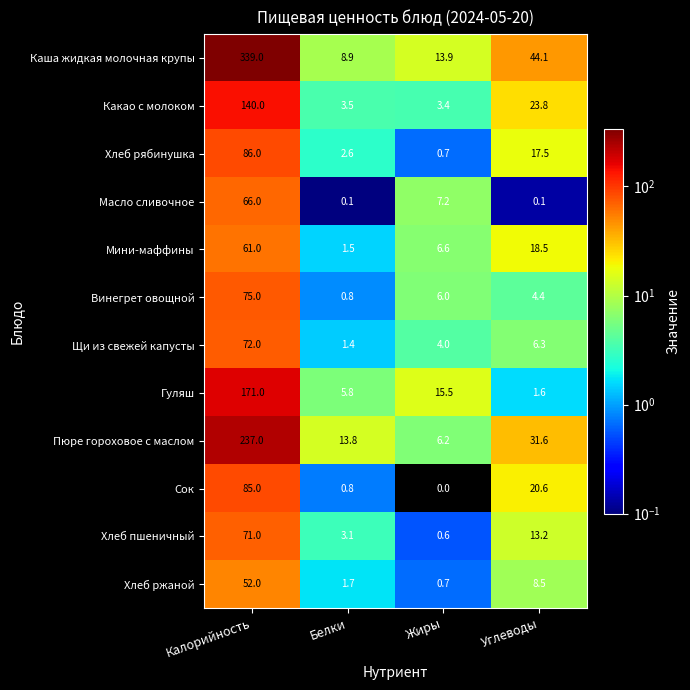

Where does the Какао с молоком series first go above 23?

Калорийность